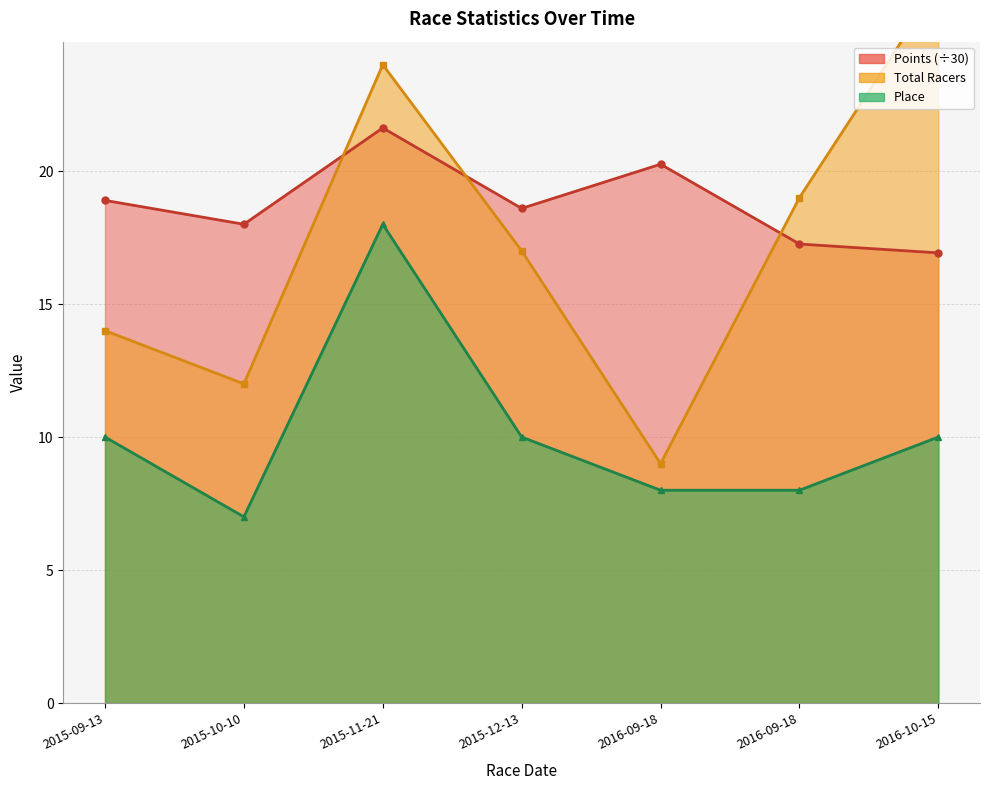

How many lines are shown in the chart?

3